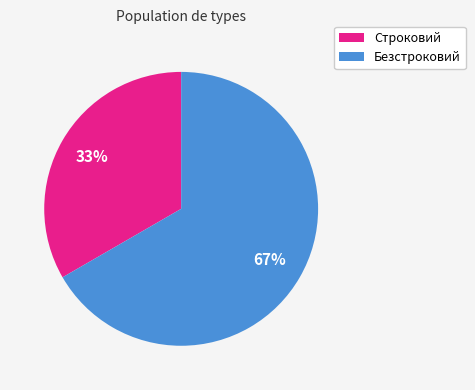

Is it true that Строковий is 33% of the pie?

True